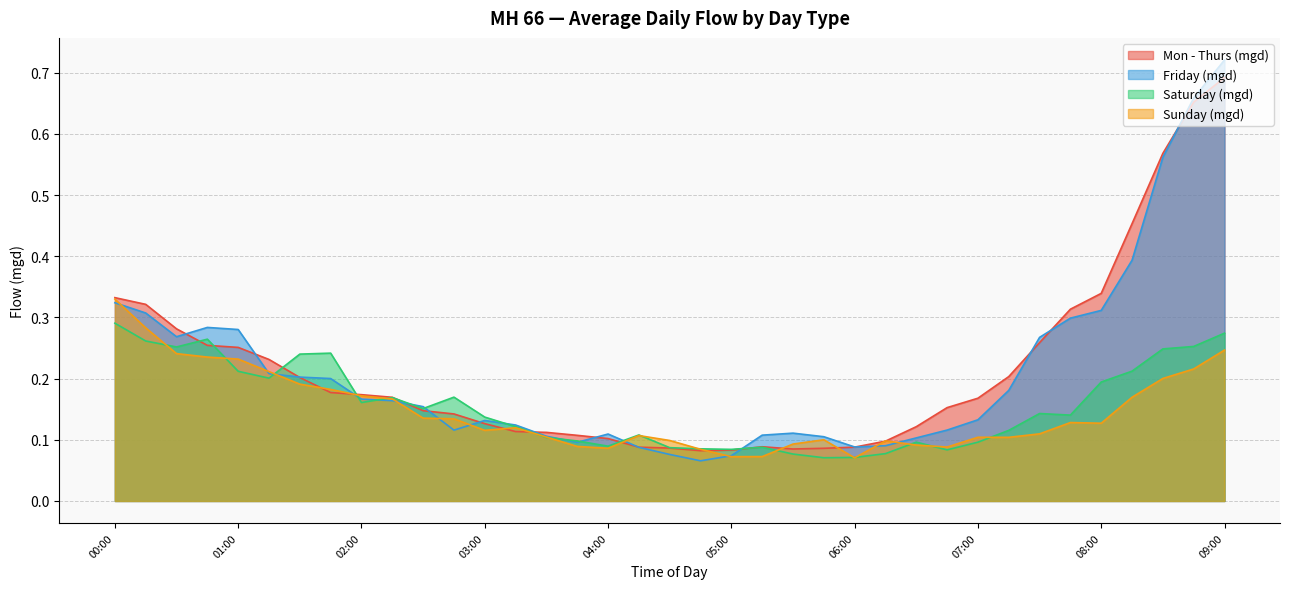

Which category has the highest value across all series?

09:00